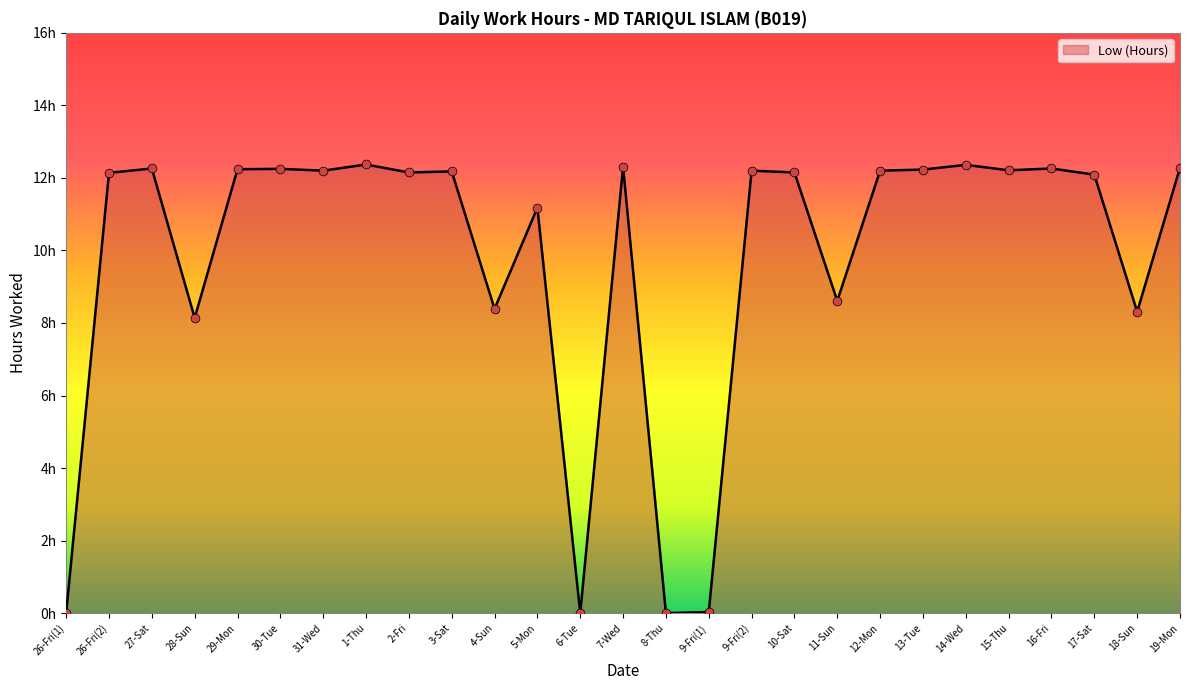

What is the change in value from 7-Wed to 9-Fri(2)?

-0.1